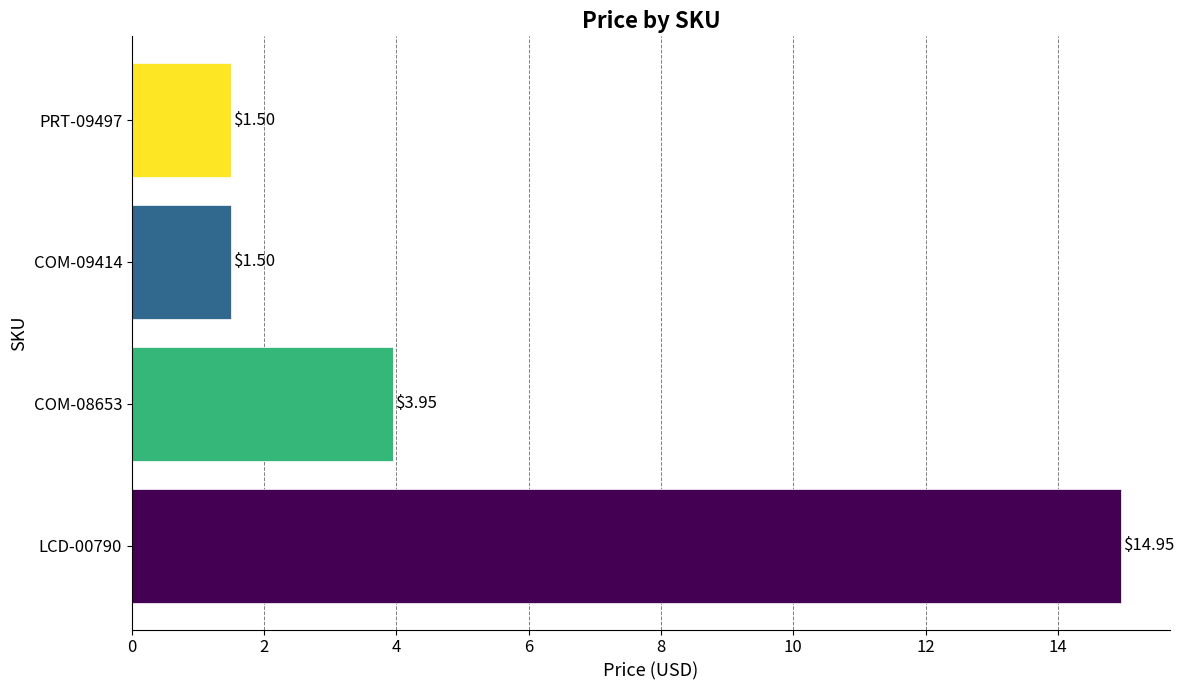

Between PRT-09497 and LCD-00790, which is larger?

LCD-00790